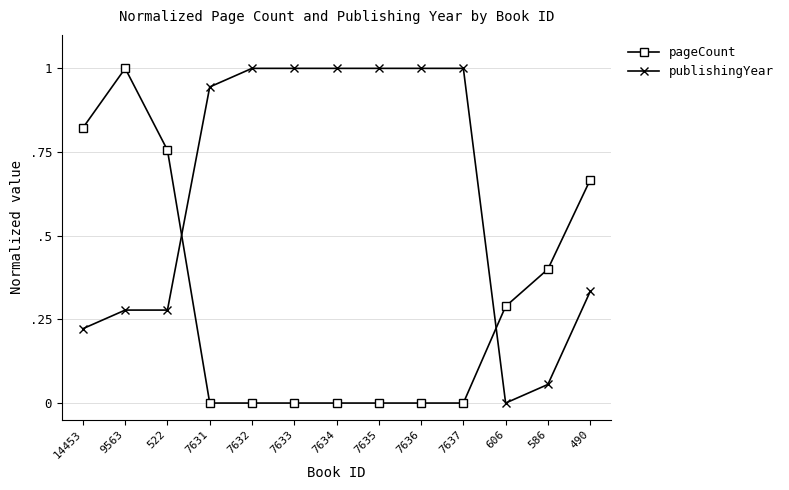

Is this an area chart (filled region under the line)?

No